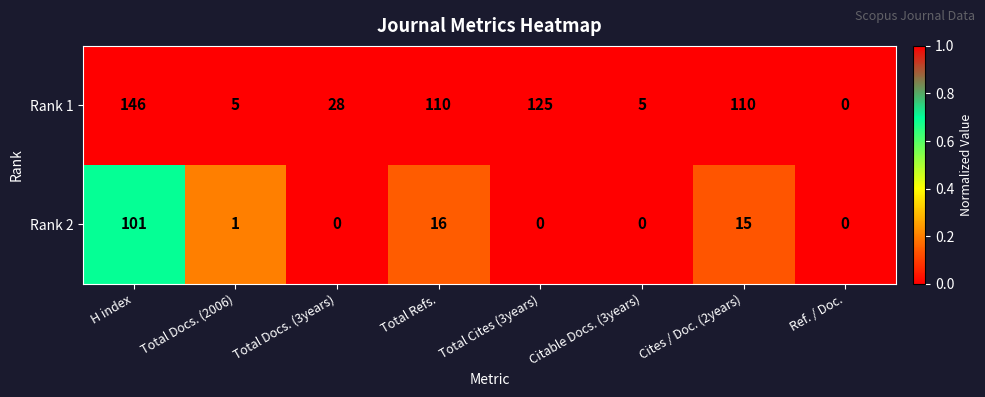

How many values in Rank 2 are above zero?

4